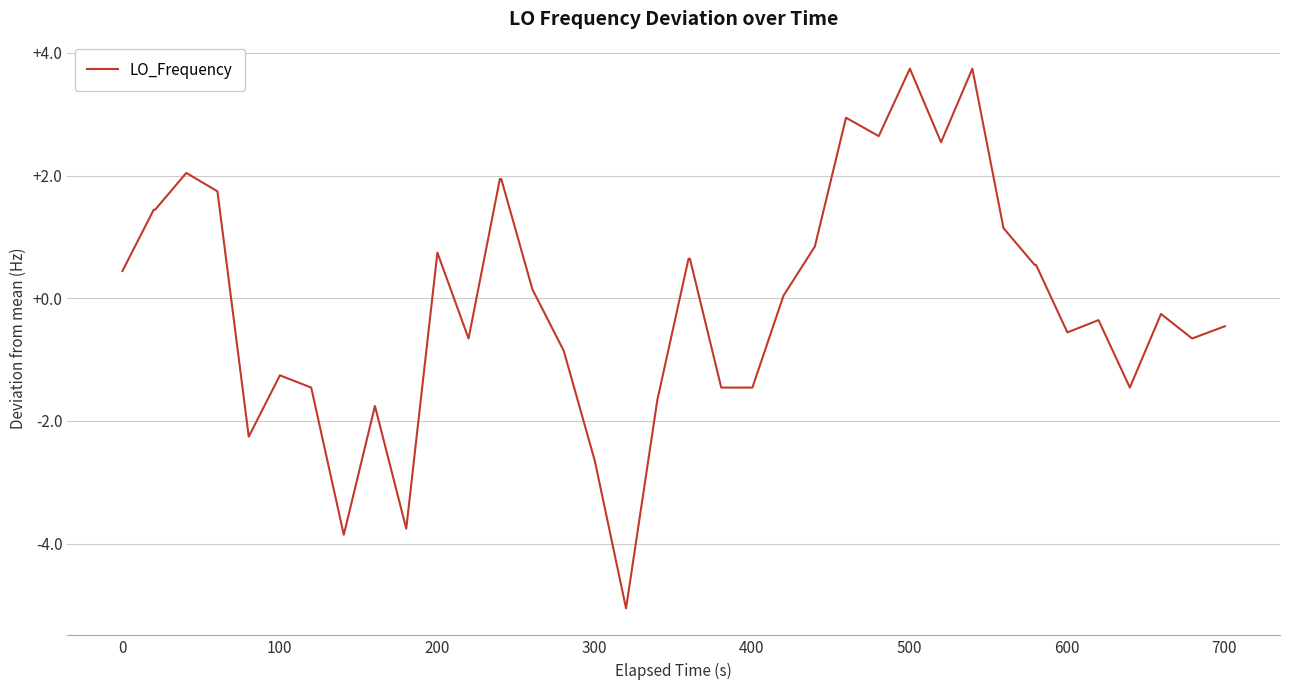

What is the difference between the maximum and minimum values?

8.8